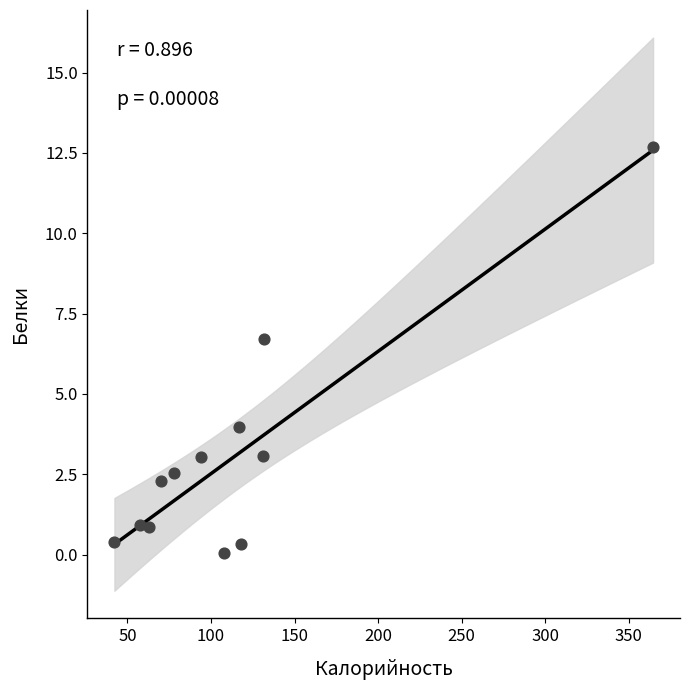

What is the range of Y values (max minus min)?

12.6